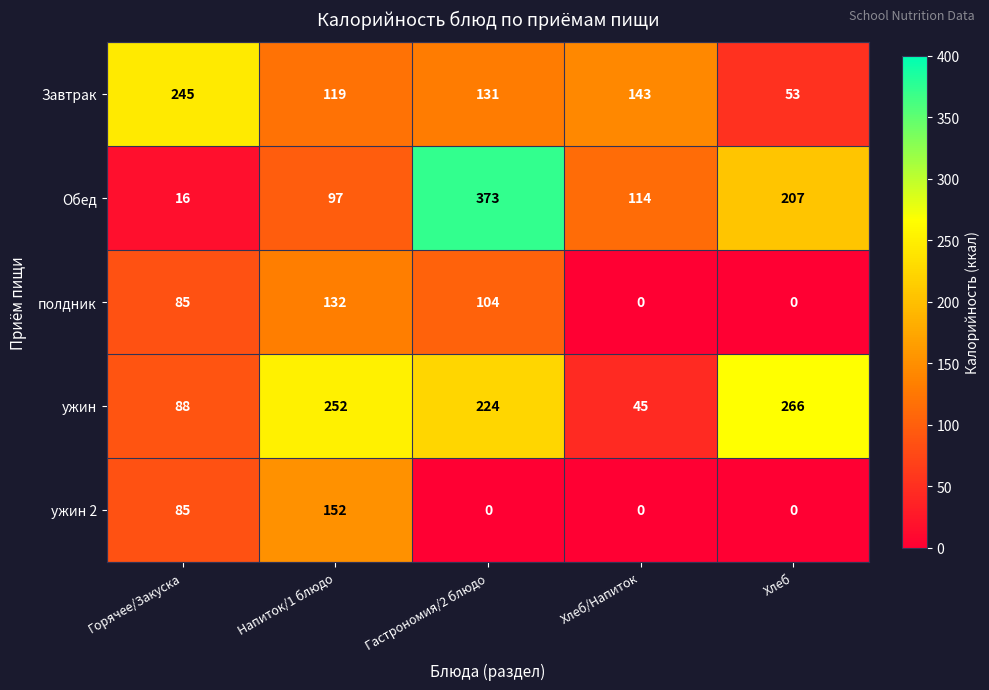

Reading left to right, transcribe all the data shown in this chart.

Завтрак: Горячее/Закуска=245	Напиток/1 блюдо=119	Гастрономия/2 блюдо=131	Хлеб/Напиток=143	Хлеб=53
Обед: Горячее/Закуска=16	Напиток/1 блюдо=97	Гастрономия/2 блюдо=373	Хлеб/Напиток=114	Хлеб=207
полдник: Горячее/Закуска=85	Напиток/1 блюдо=132	Гастрономия/2 блюдо=104	Хлеб/Напиток=0	Хлеб=0
ужин: Горячее/Закуска=88	Напиток/1 блюдо=252	Гастрономия/2 блюдо=224	Хлеб/Напиток=45	Хлеб=266
ужин 2: Горячее/Закуска=85	Напиток/1 блюдо=152	Гастрономия/2 блюдо=0	Хлеб/Напиток=0	Хлеб=0